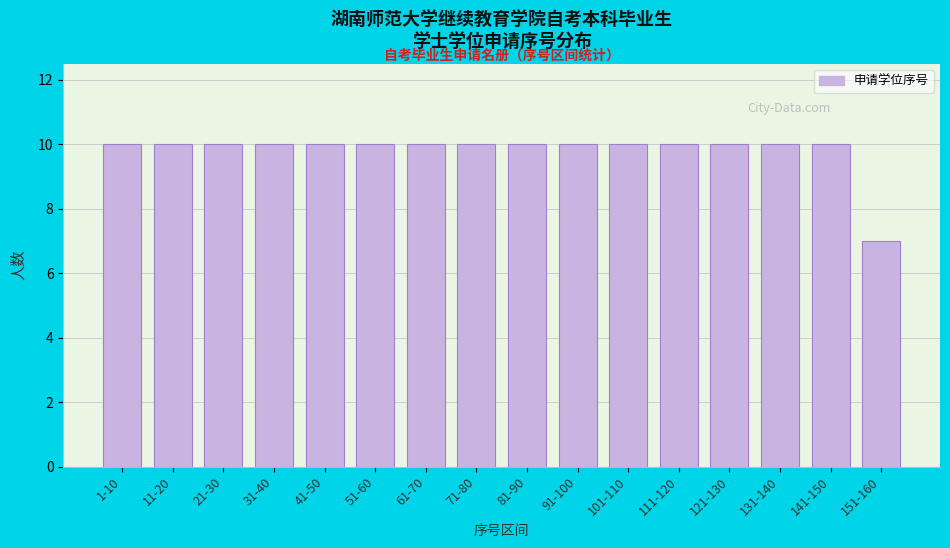

Reading left to right, extract all data points from this chart.

10	10	10	10	10	10	10	10	10	10	10	10	10	10	10	7